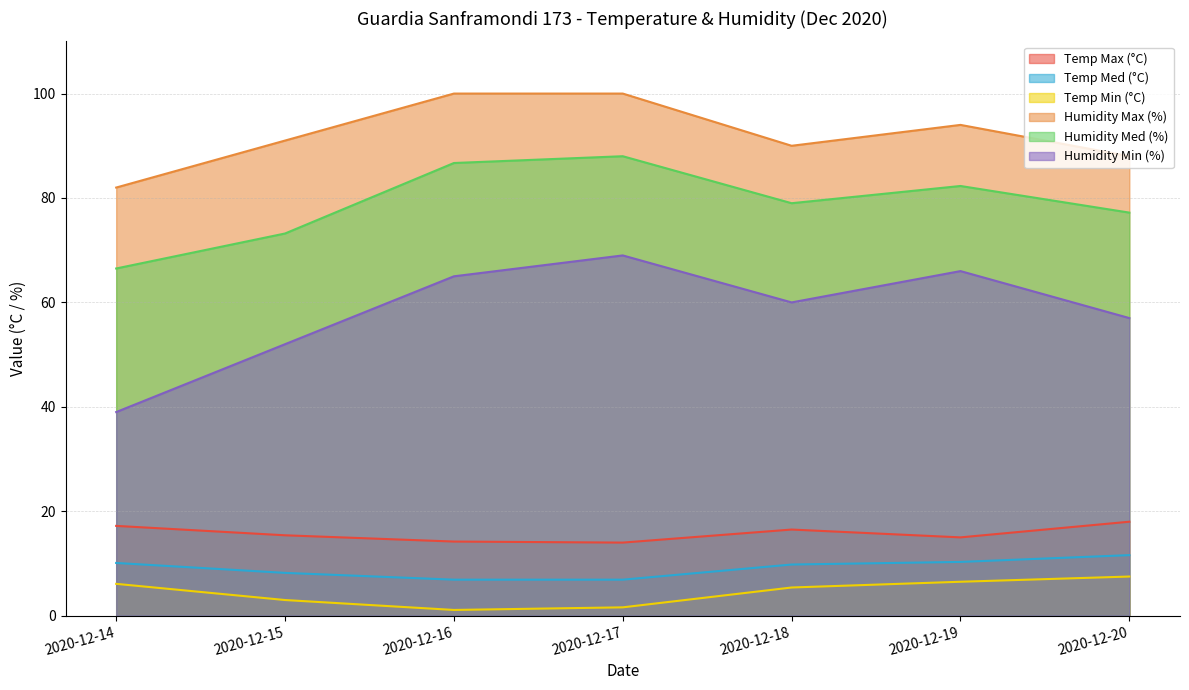

Reading left to right, list all the values displayed in this chart.

Temp Max (°C): 2020-12-14=17.2	2020-12-15=15.4	2020-12-16=14.2	2020-12-17=14.0	2020-12-18=16.5	2020-12-19=15.0	2020-12-20=18.0
Temp Med (°C): 2020-12-14=10.1	2020-12-15=8.2	2020-12-16=6.9	2020-12-17=6.9	2020-12-18=9.8	2020-12-19=10.3	2020-12-20=11.6
Temp Min (°C): 2020-12-14=6.1	2020-12-15=3.0	2020-12-16=1.1	2020-12-17=1.6	2020-12-18=5.4	2020-12-19=6.5	2020-12-20=7.5
Humidity Max (%): 2020-12-14=82.0	2020-12-15=91.0	2020-12-16=100.0	2020-12-17=100.0	2020-12-18=90.0	2020-12-19=94.0	2020-12-20=88.0
Humidity Med (%): 2020-12-14=66.5	2020-12-15=73.2	2020-12-16=86.7	2020-12-17=88.0	2020-12-18=79.0	2020-12-19=82.3	2020-12-20=77.2
Humidity Min (%): 2020-12-14=39.0	2020-12-15=52.0	2020-12-16=65.0	2020-12-17=69.0	2020-12-18=60.0	2020-12-19=66.0	2020-12-20=57.0